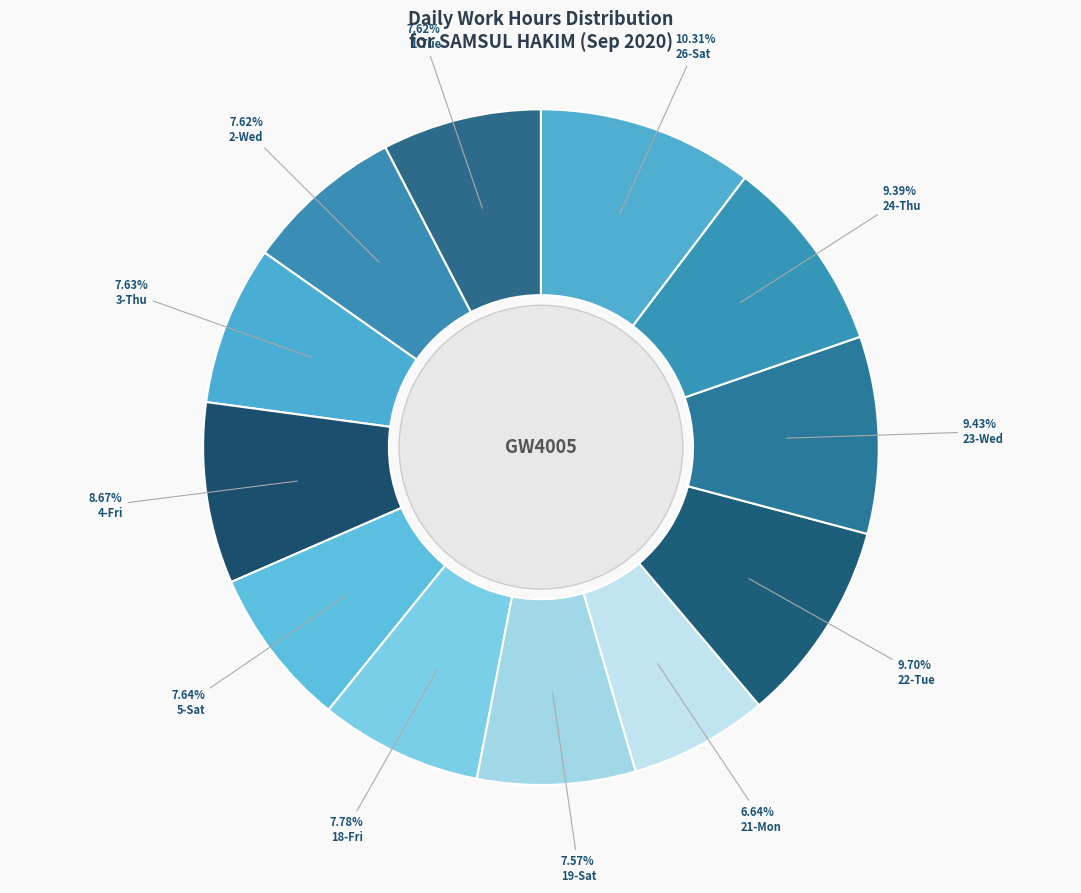

Does 21-Mon account for over 50% of the chart?

No